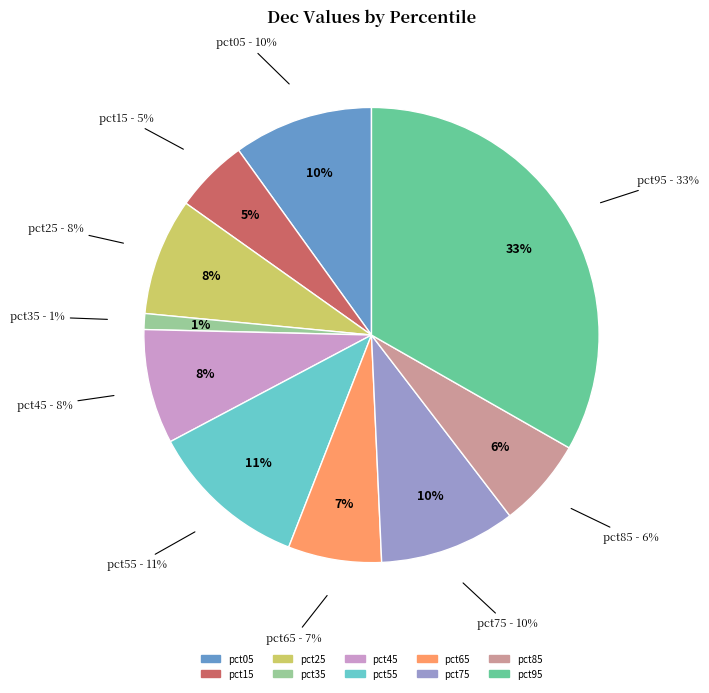

Which has a higher value, pct15 or pct85?

pct85